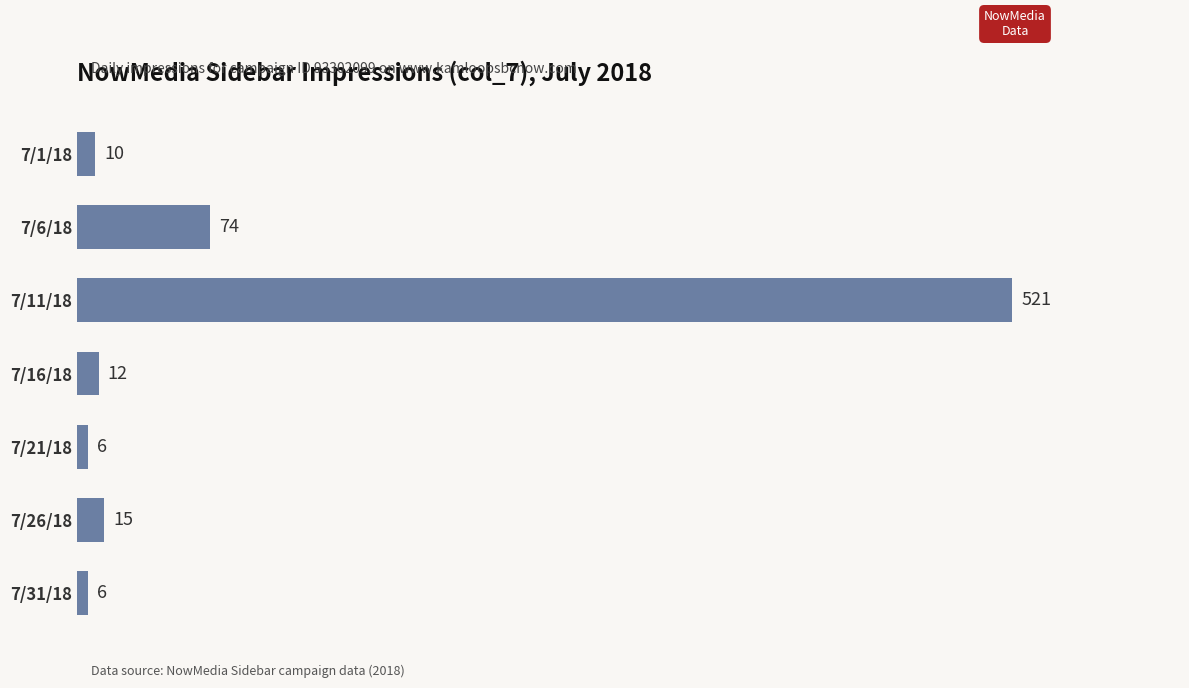

Reading top to bottom, transcribe all the data shown in this chart.

10	74	521	12	6	15	6